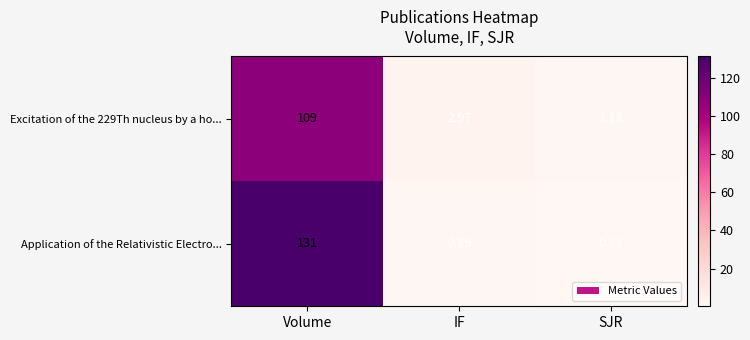

List the labels in order of Application of the Relativistic Electro... value, largest first.

Volume, IF, SJR